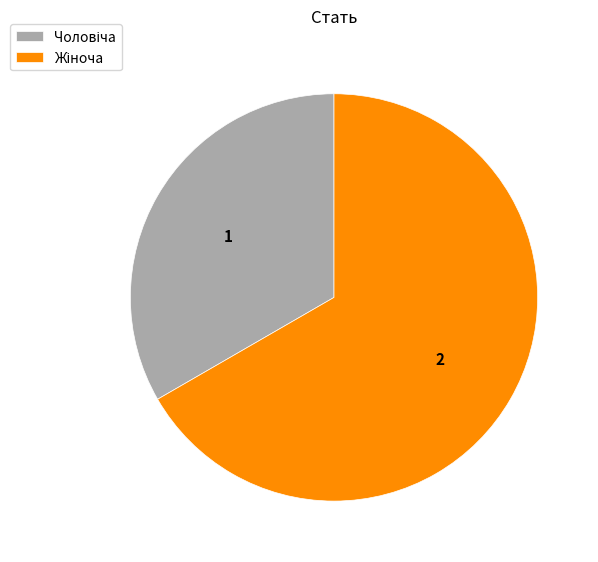

Is there any slice that represents more than half of the pie?

Yes